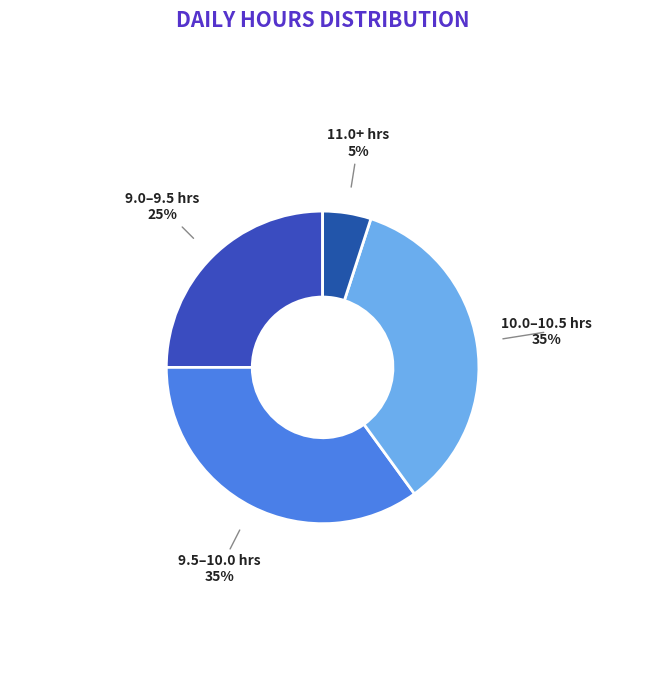

To the nearest percent, what is the difference between the largest and smallest slice percentages?

30%